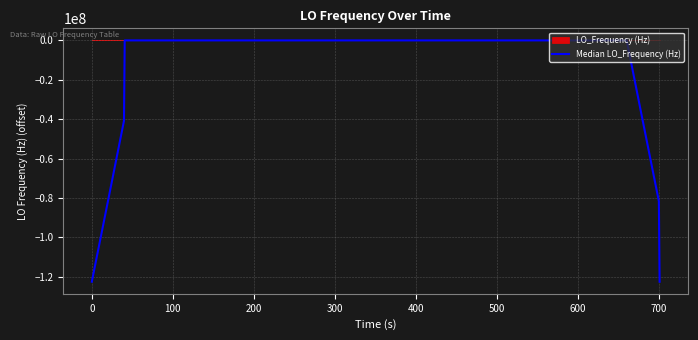

True or false: the data shows -217734481.0 at 39.

False